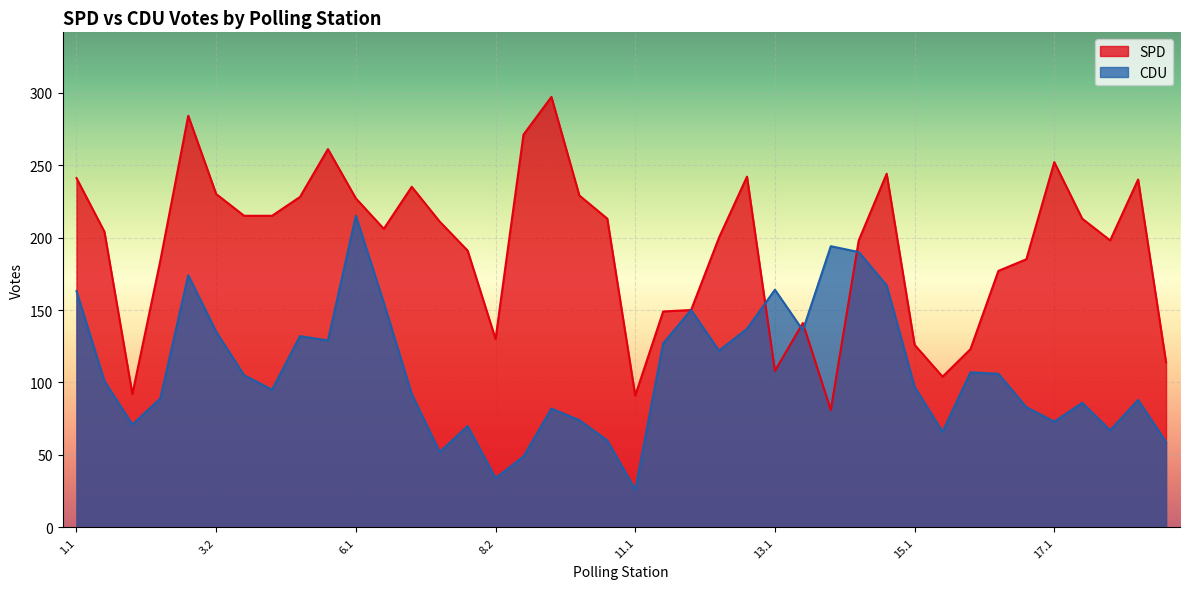

At which category is the sum across all series the highest?

3.1